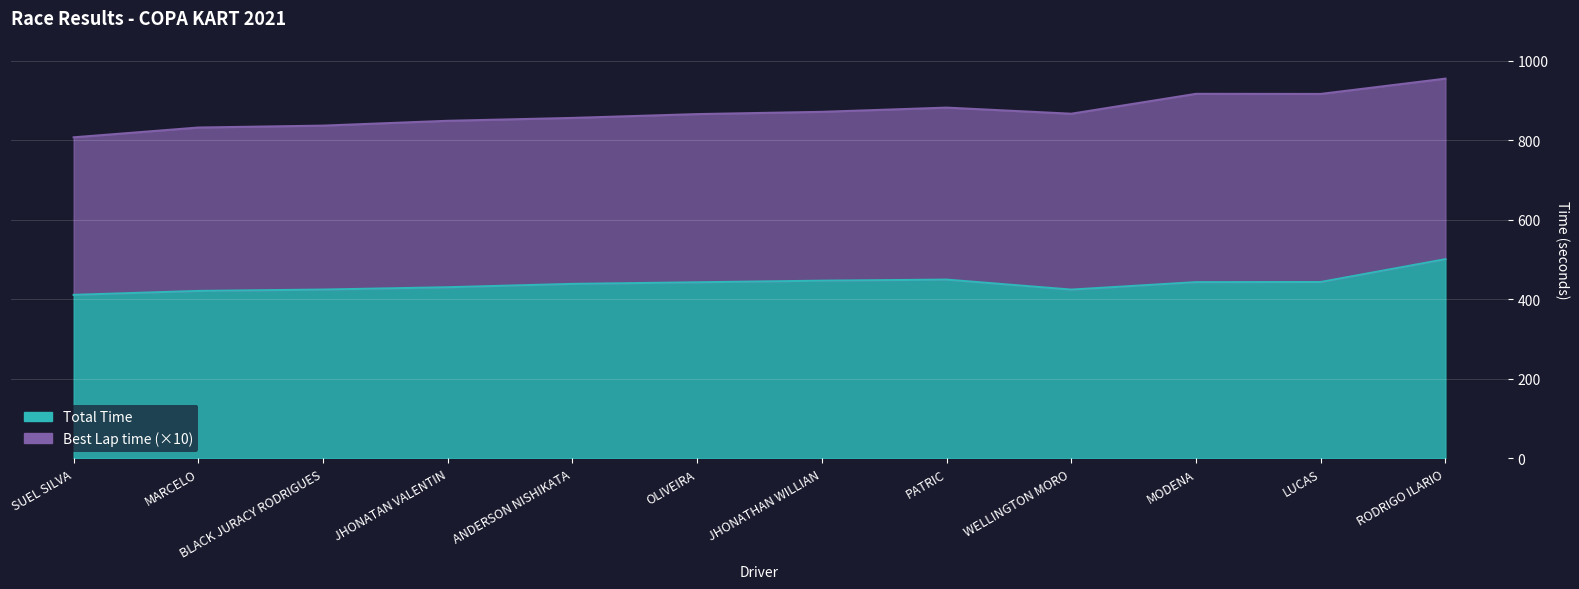

Reading left to right, extract all data points from this chart.

SUEL SILVA=411.6	MARCELO=421.4	BLACK JURACY RODRIGUES=424.9	JHONATAN VALENTIN=430.7	ANDERSON NISHIKATA=439.1	OLIVEIRA=443.2	JHONATHAN WILLIAN=447.2	PATRIC=449.9	WELLINGTON MORO=424.8	MODENA=443.5	LUCAS=443.9	RODRIGO ILARIO=501.3